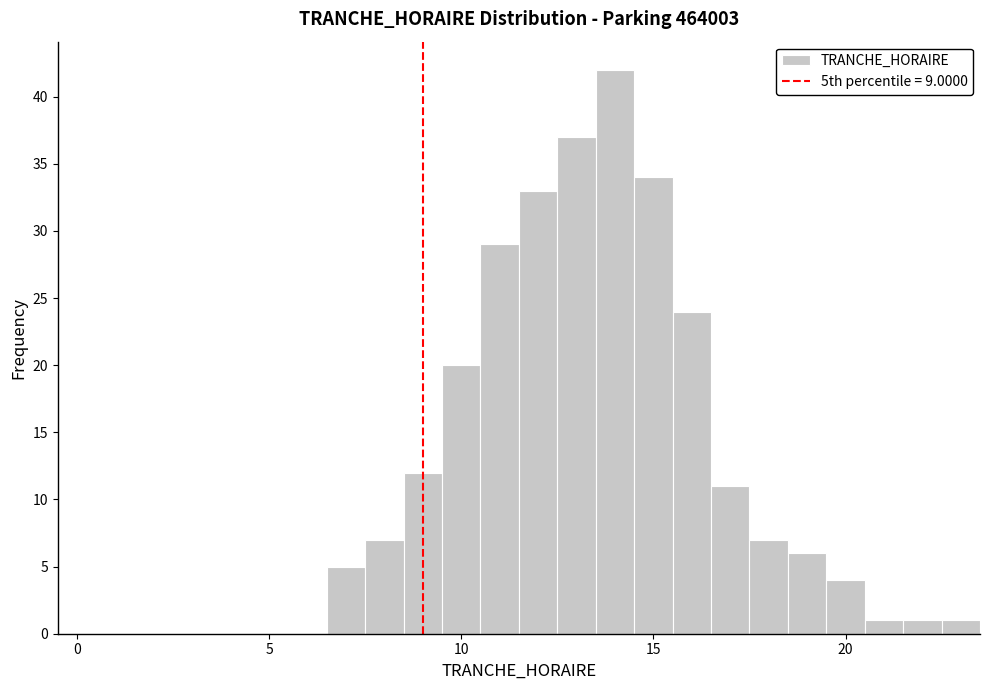

Around what value on the x-axis is the tallest bar? Give the approximate position of its centre, as read against the axis.

14.0